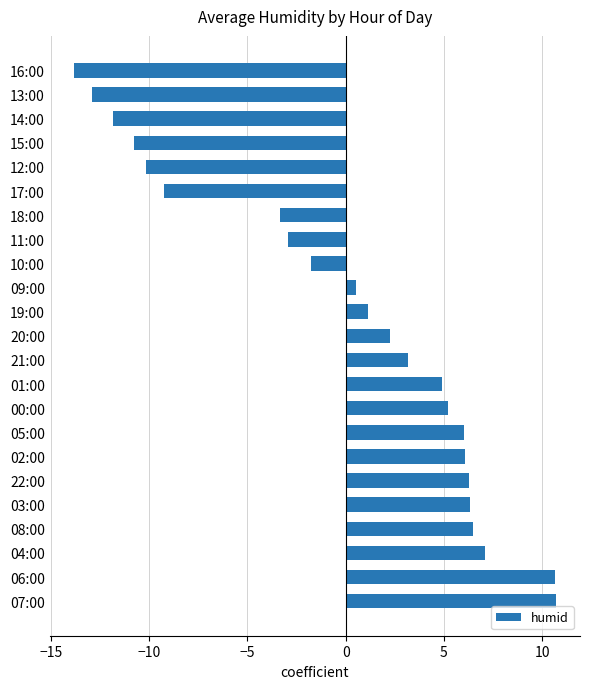

Which category has the lowest value across all series?

16:00